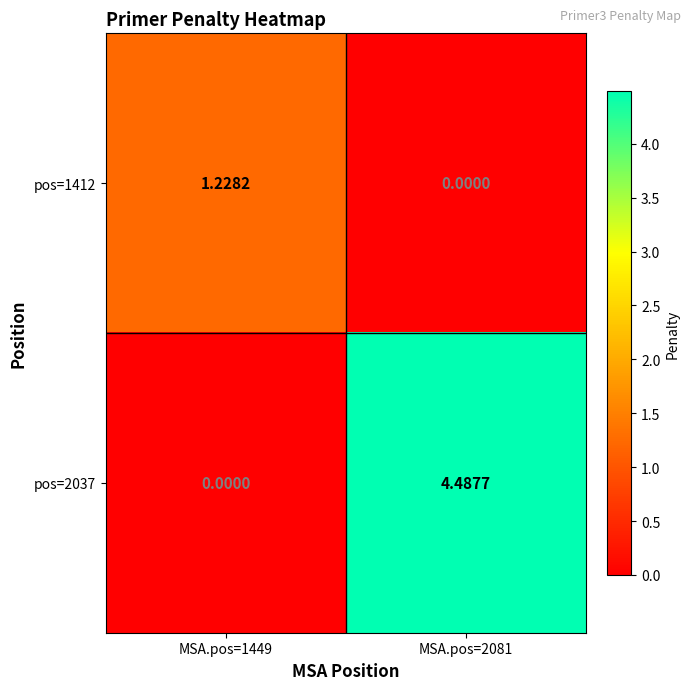

Rank the series by their maximum value, from highest to lowest.

pos=2037, pos=1412